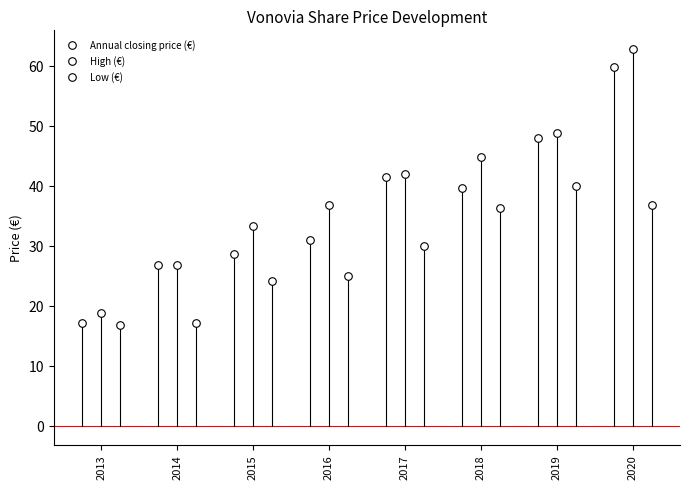

What are all the series names shown in the legend?

Annual closing price (€), High (€), Low (€)